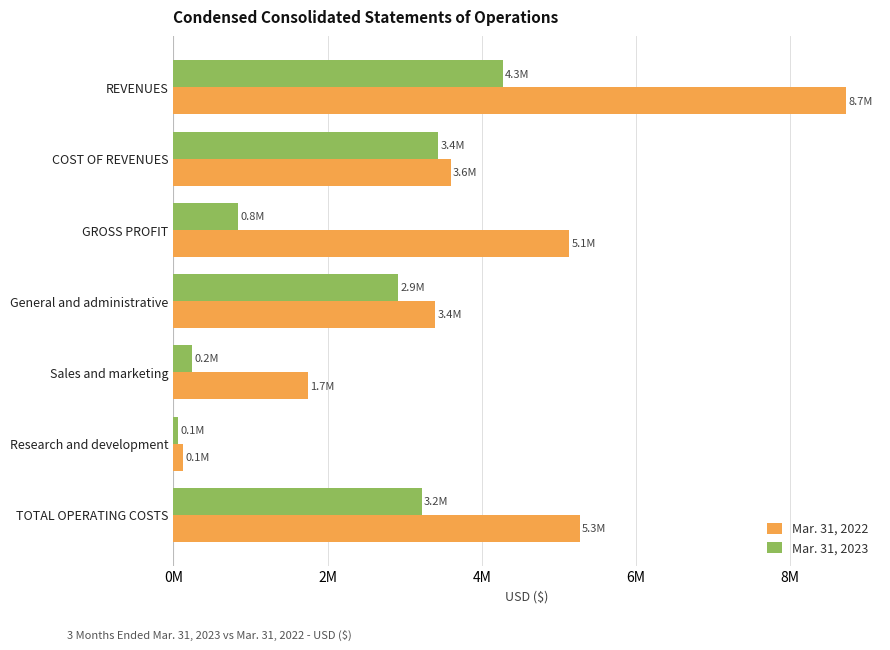

What is the difference between the maximum and minimum values in the Mar. 31, 2023 series?

4217717